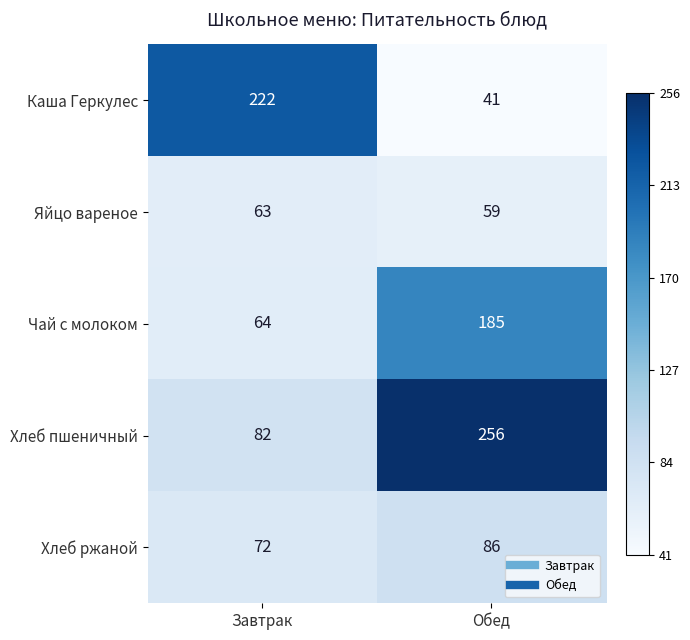

What is the average value of the Яйцо вареное series?

61